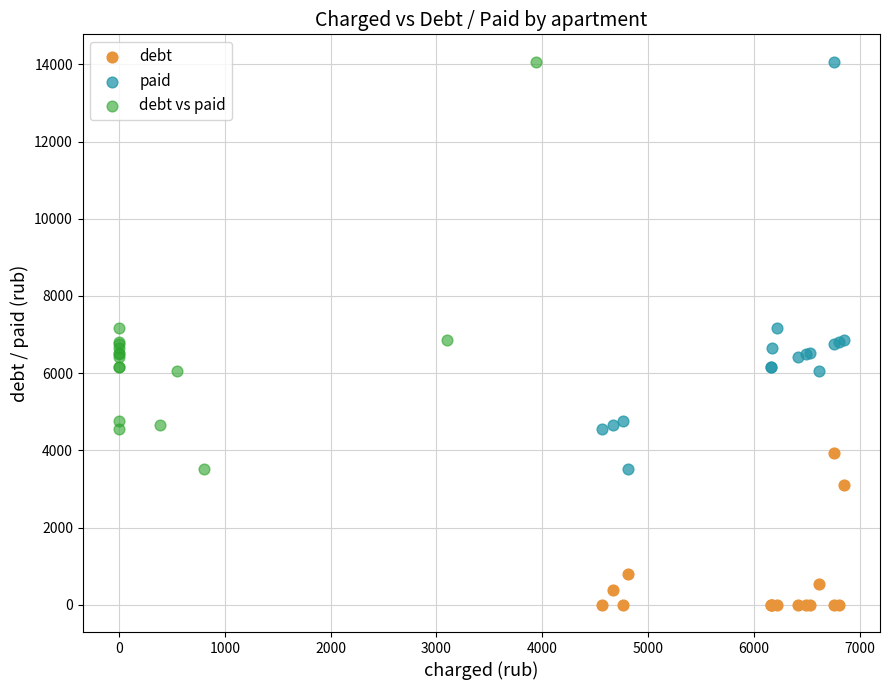

Which series contains the lowest Y value?

debt